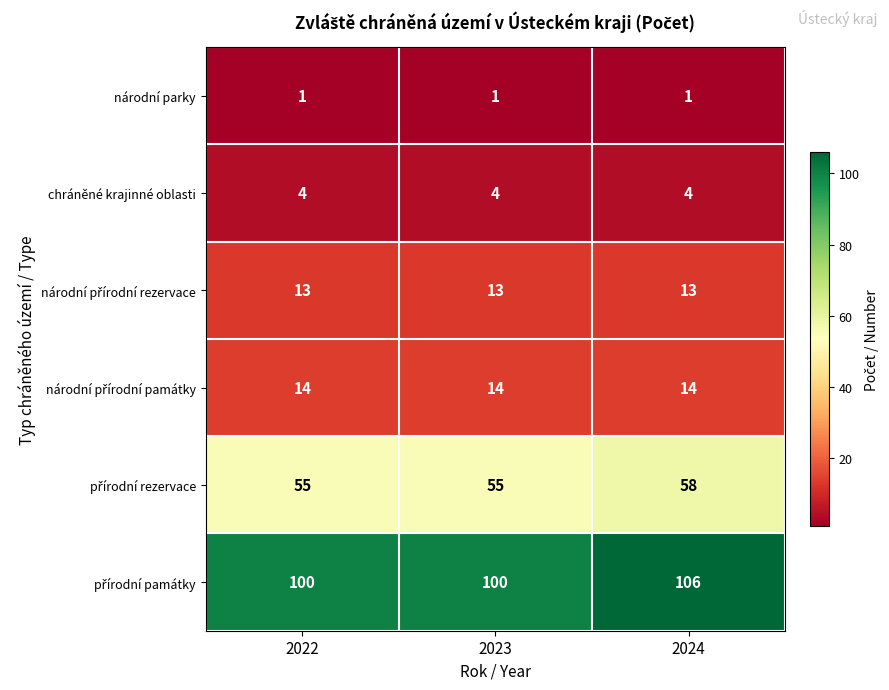

What is the total value across all series at 2022?

187